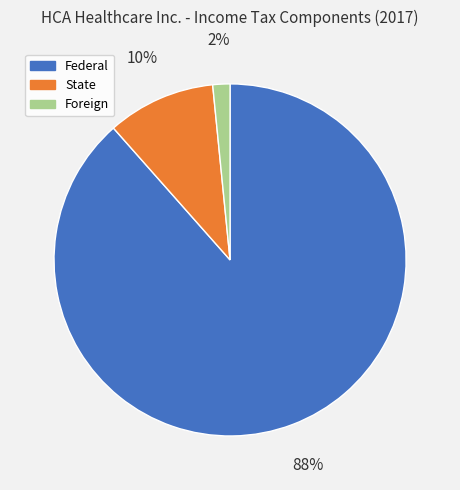

Which slice represents more than half of the pie?

Federal